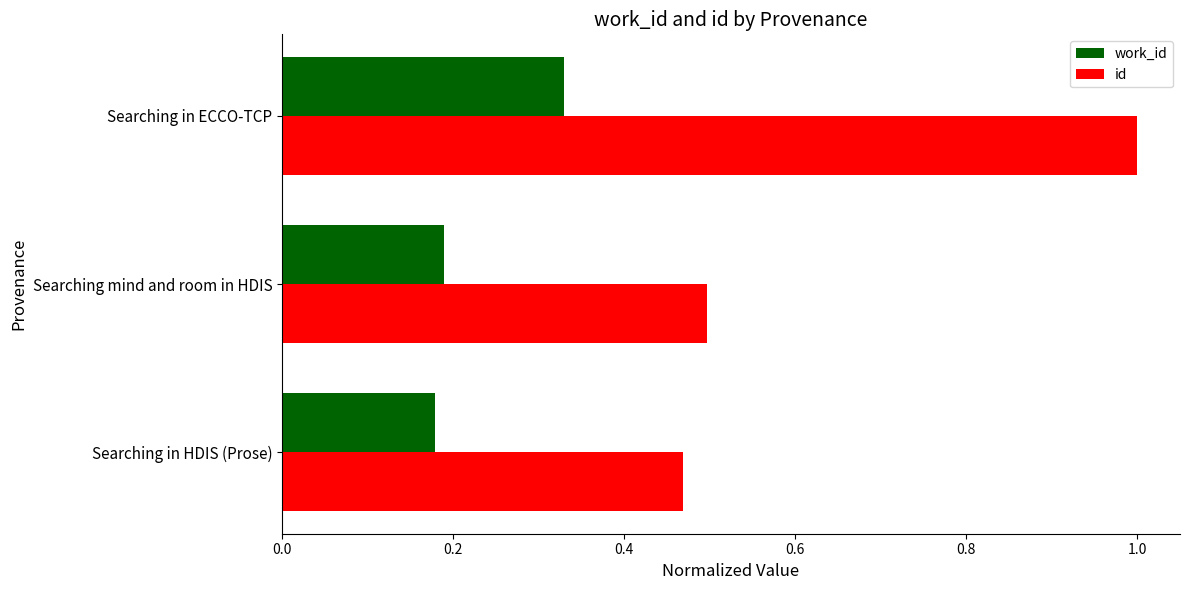

List the series in order of their peak value, highest first.

id, work_id